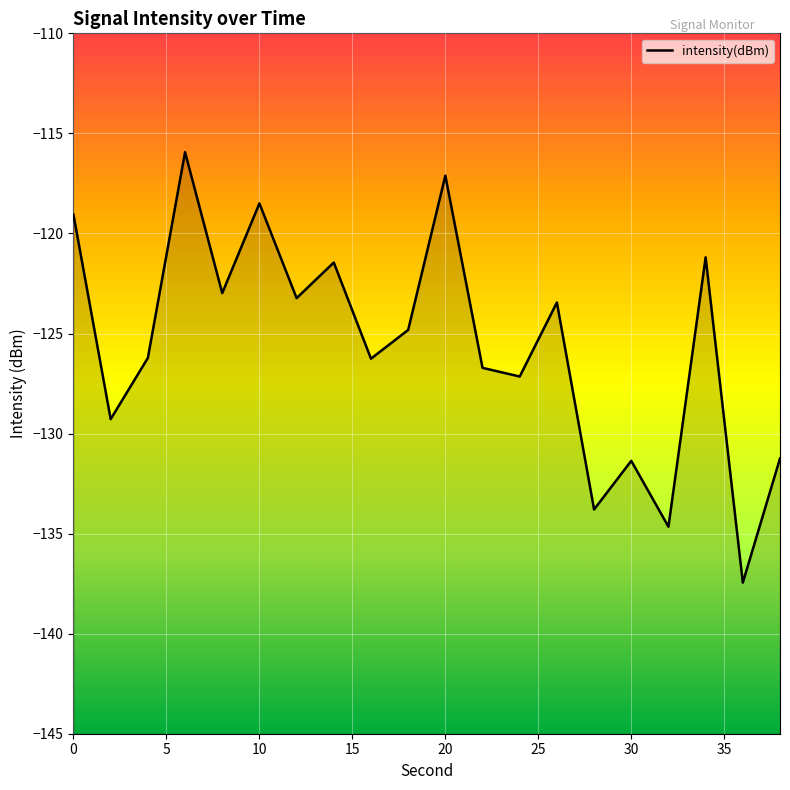

The chart shows a value of -85.9 at 30. True or false?

False